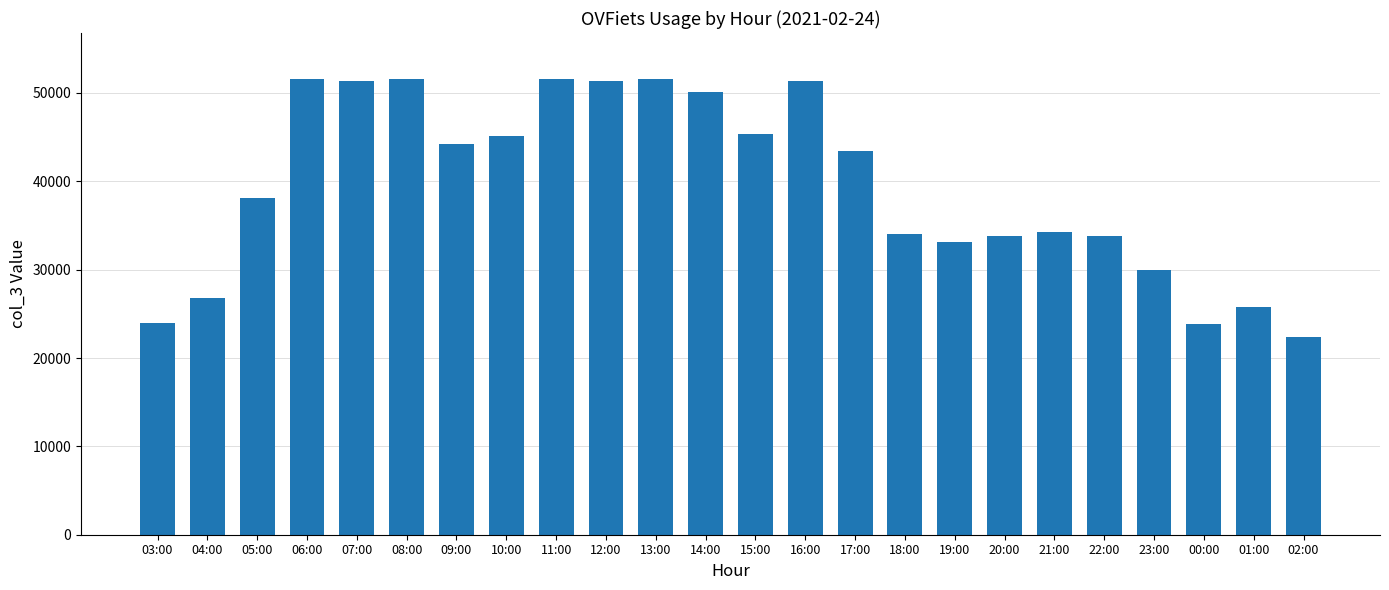

How many data points are less than 43408?

12